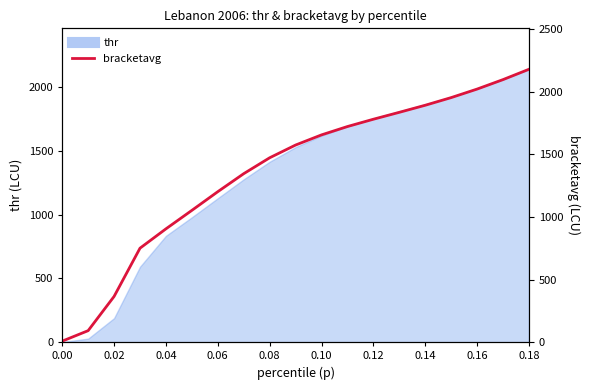

What is the difference between the maximum and minimum values?

2172.3